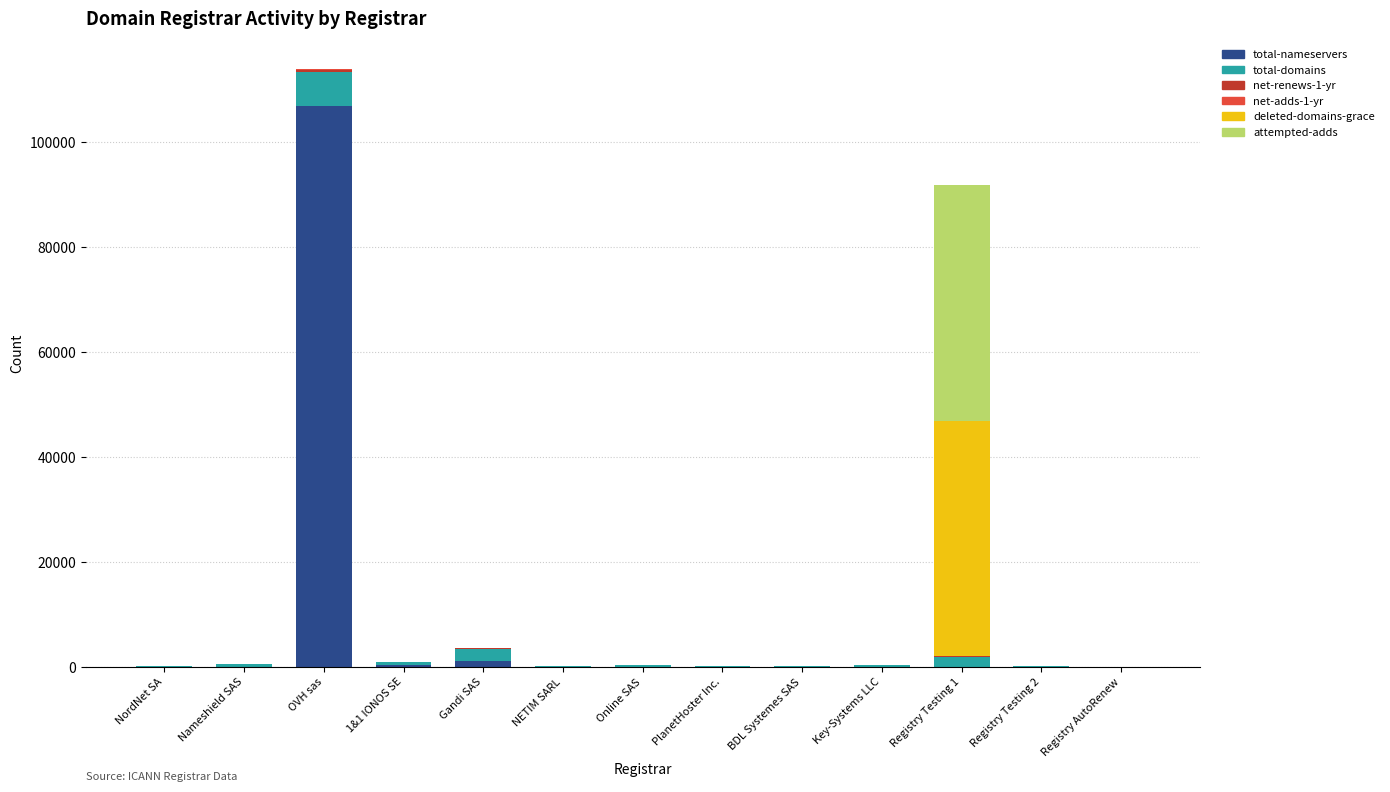

What is the maximum value for total-nameservers?

106997